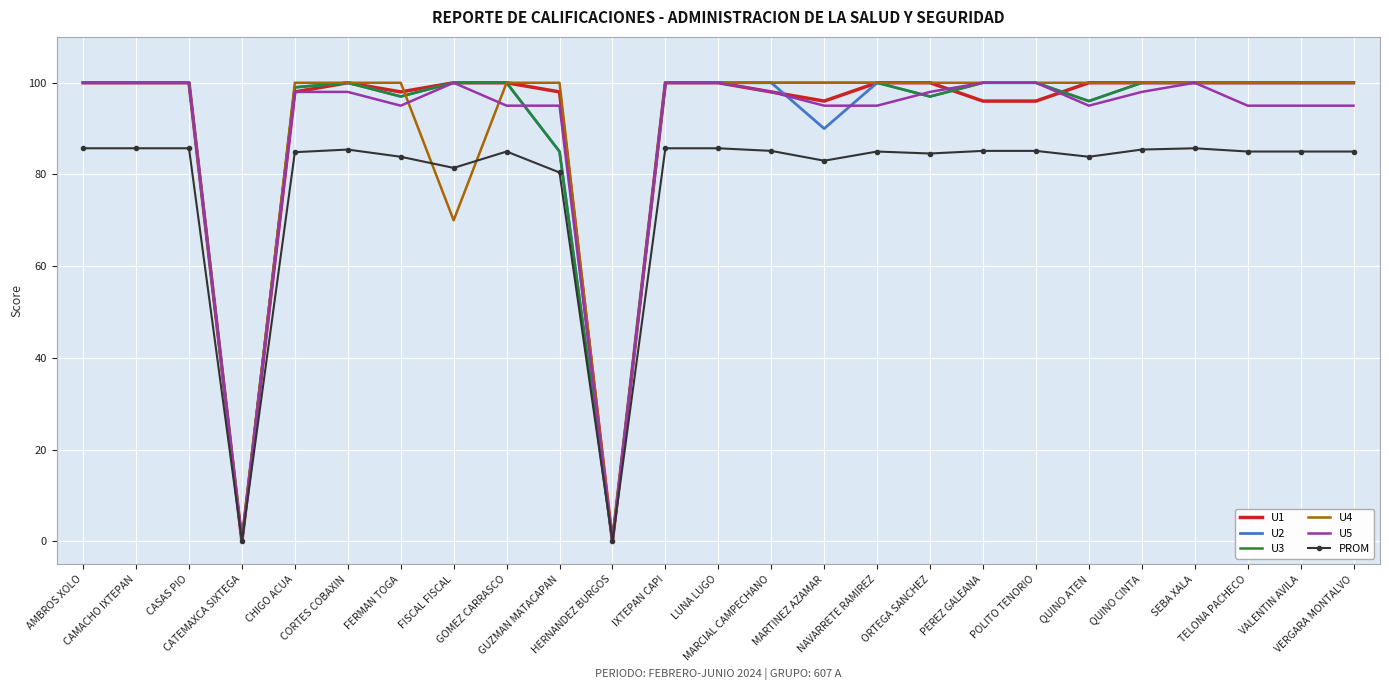

What is the difference between the second highest and second lowest values in the PROM series?

85.7